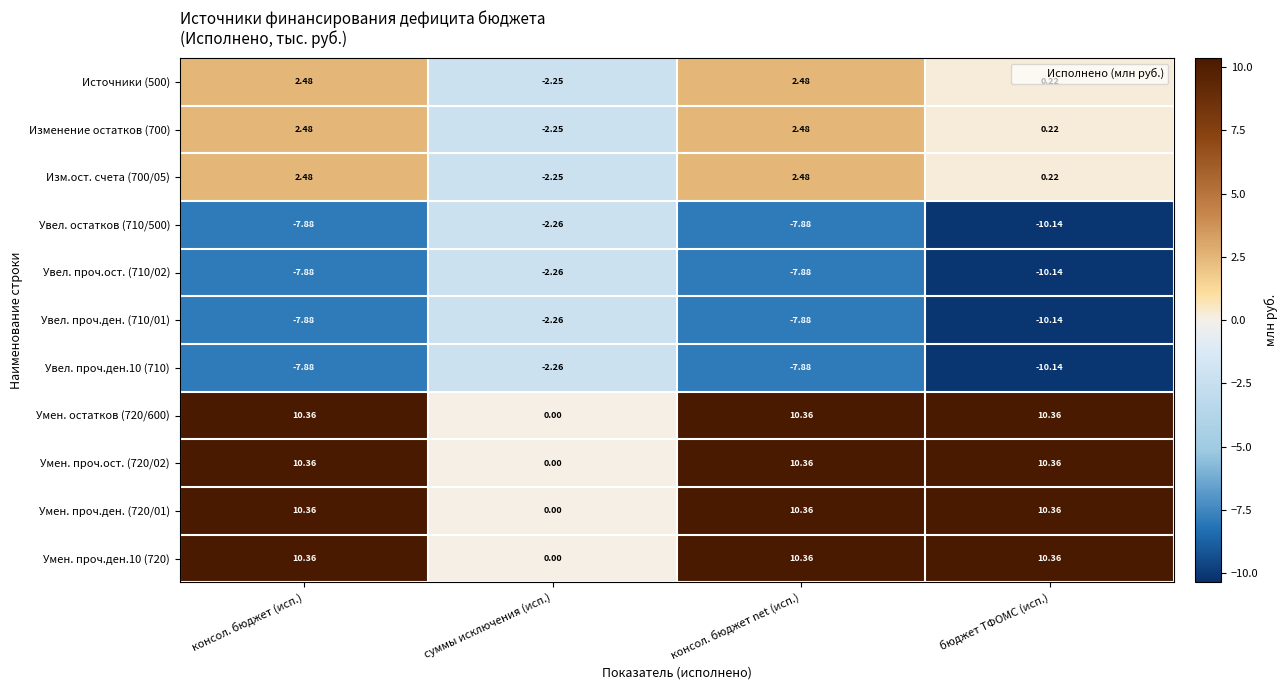

How many positive values does the Изменение остатков (700) series have?

3